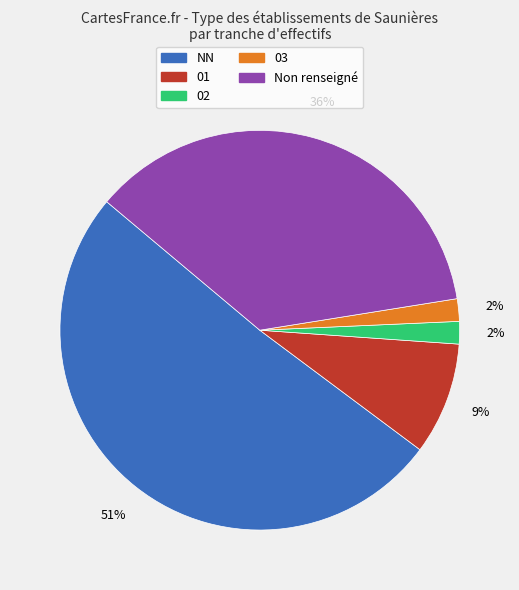

Is it true that 03 is 2% of the pie?

True